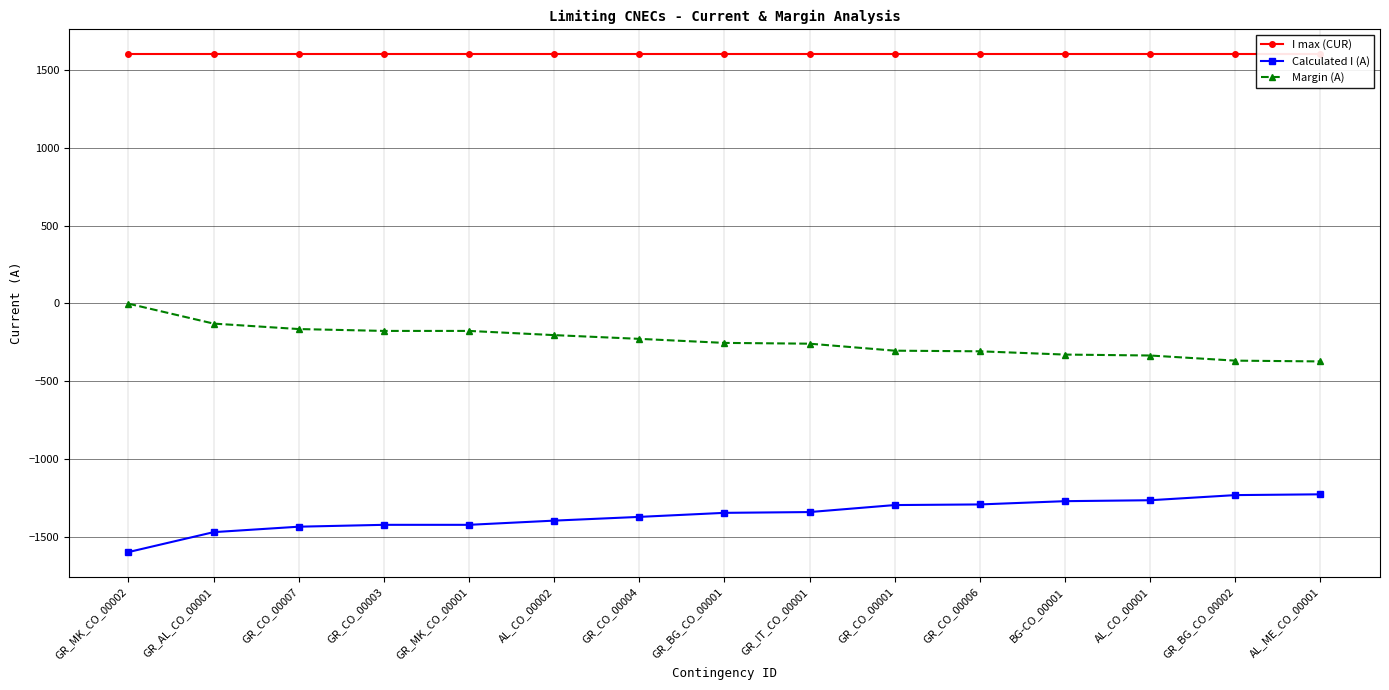

At how many categories does at least one series exceed -1090?

15